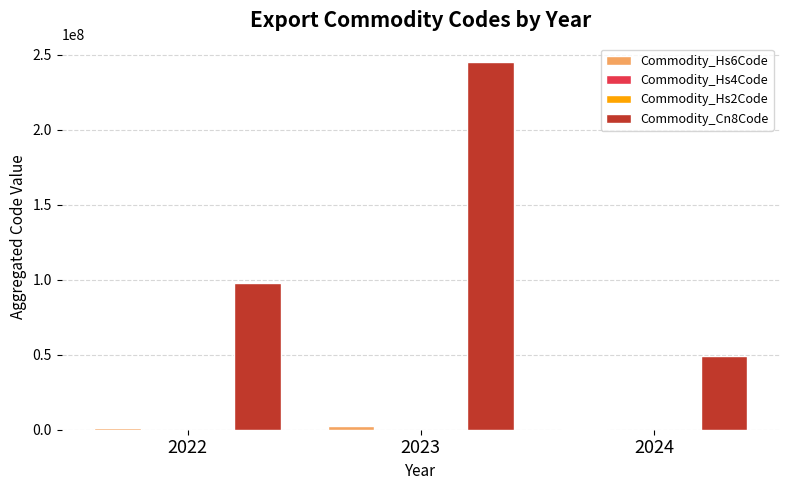

Which series has the largest total across all categories?

Commodity_Cn8Code